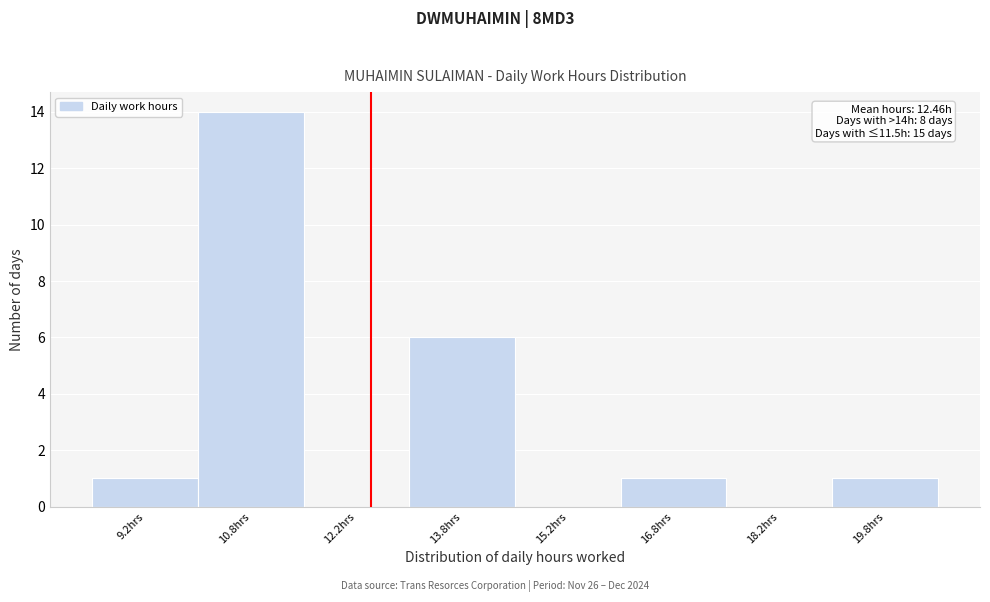

Which range on the x-axis has the tallest bar?

10.0 to 11.5